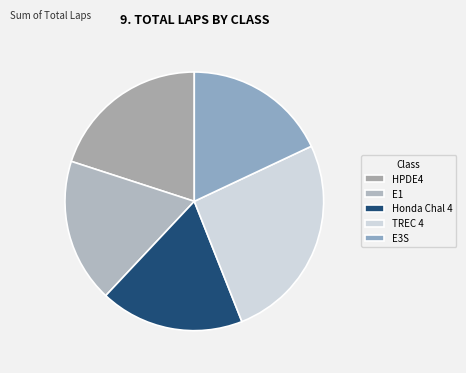

What percentage do E1 and E3S together represent?

36.0%